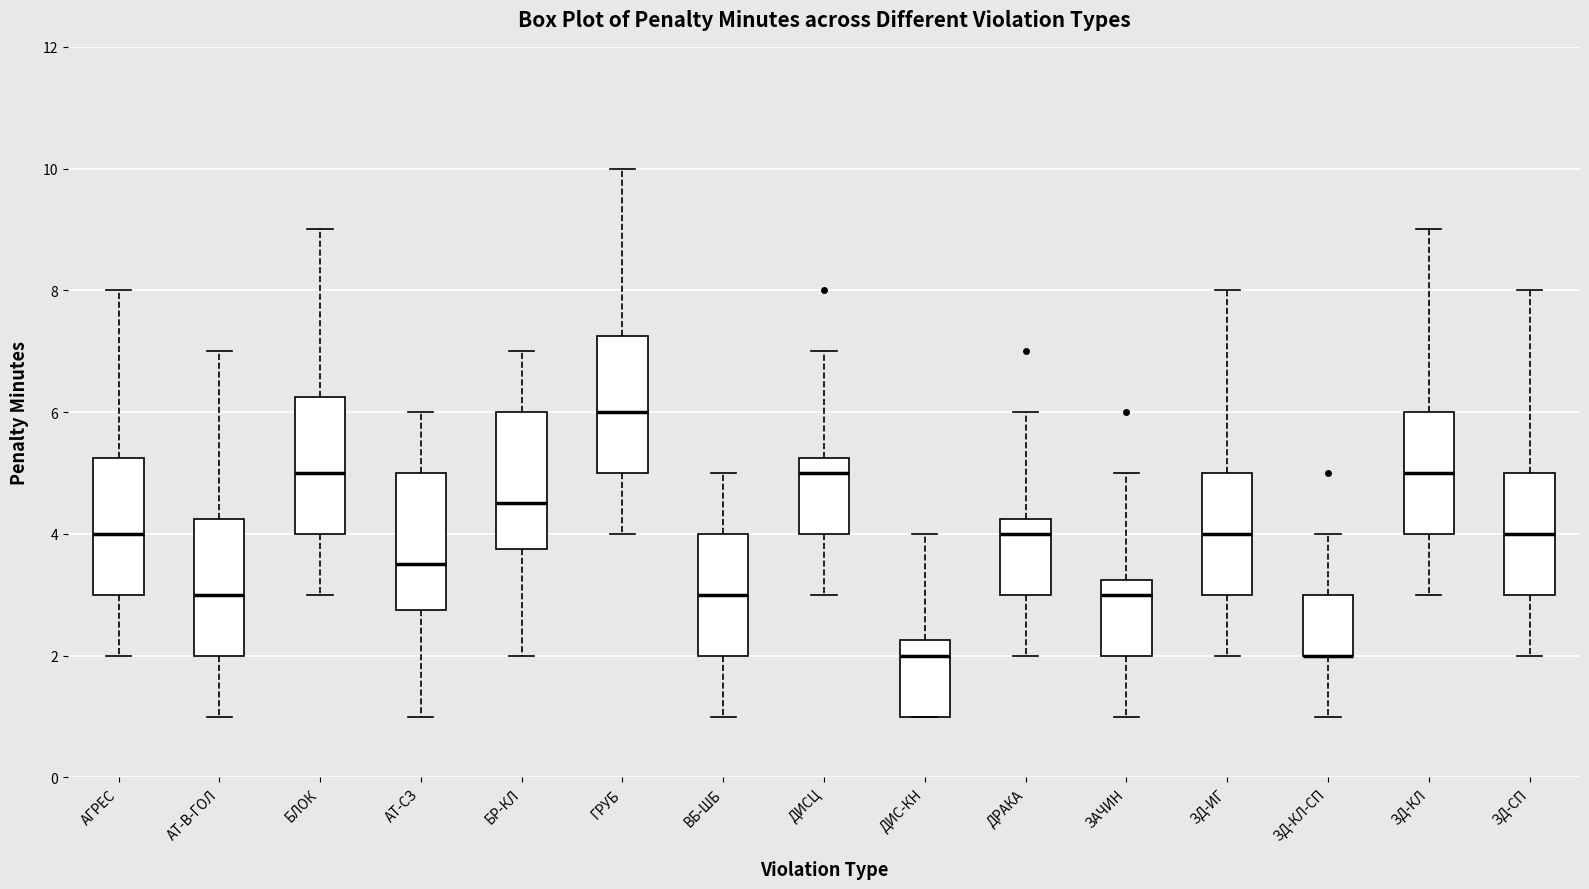

Where does the lower whisker of the box for ЗД-КЛ end on the y-axis? The values are not printed on the chart, so give them approximately, as read against the axis.

3.0